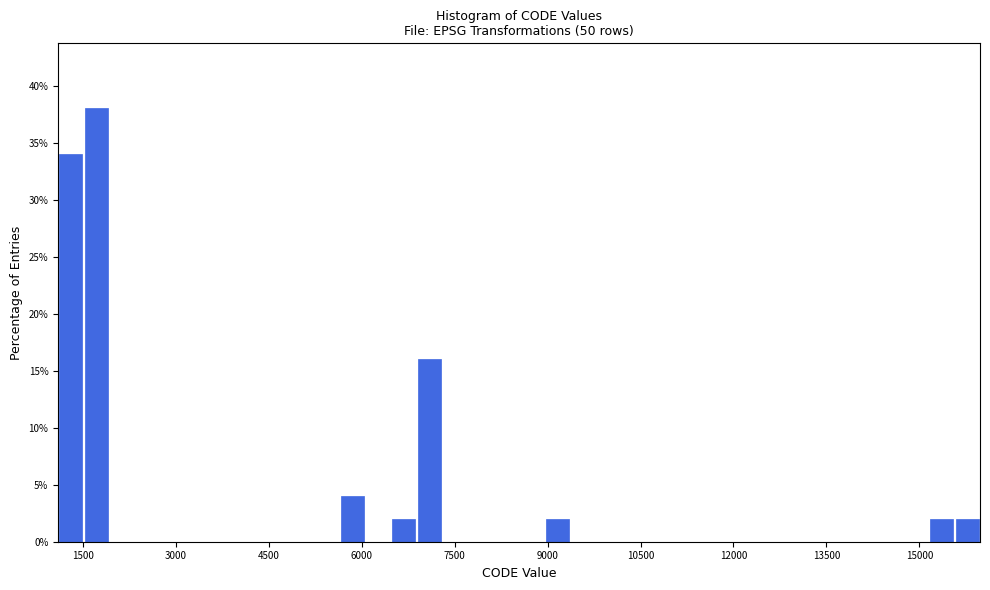

Read against the x-axis, roughly where is the centre of the tallest bar?

1800